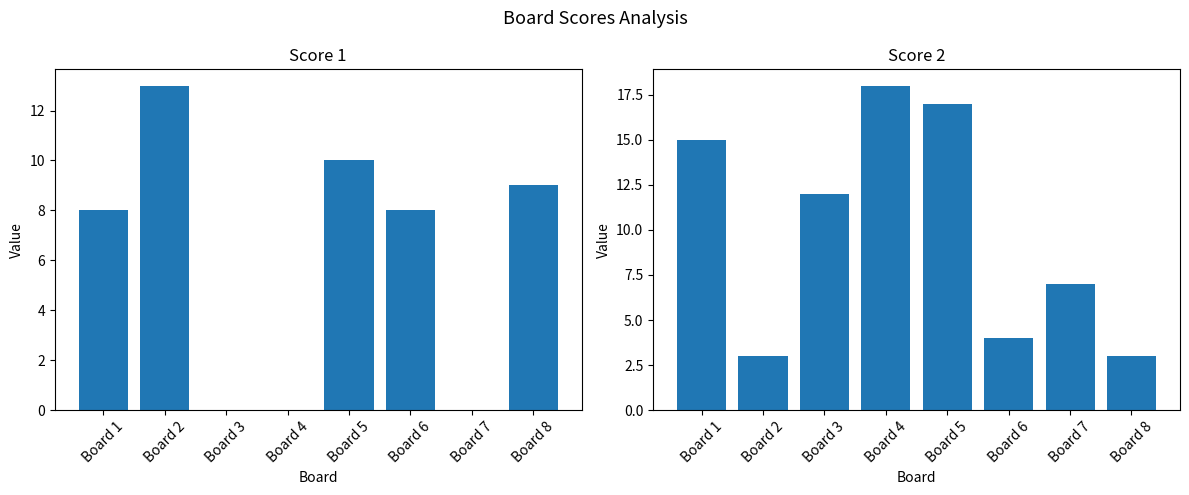

What is the value of the Score 2 bar at the 4th from the left?

18